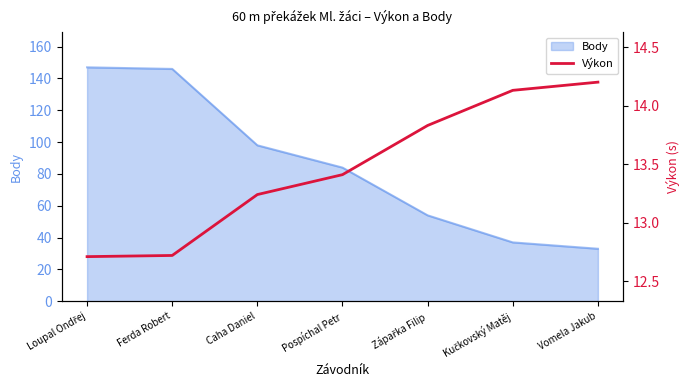

What is the value of the 7th point from the left?

14.2